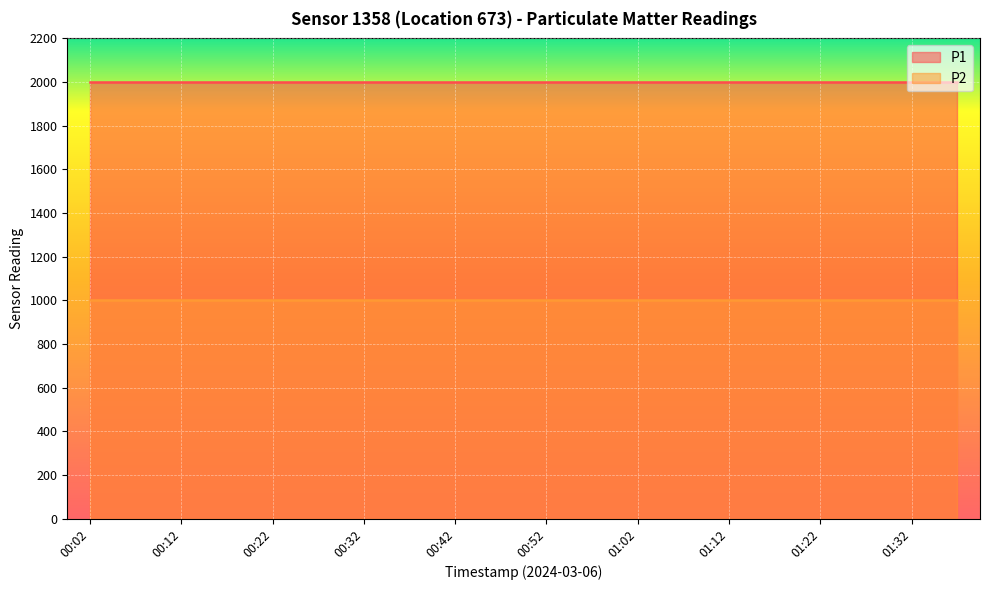

What is the sum of the P1 values at 01:12 and 01:17?

3999.8